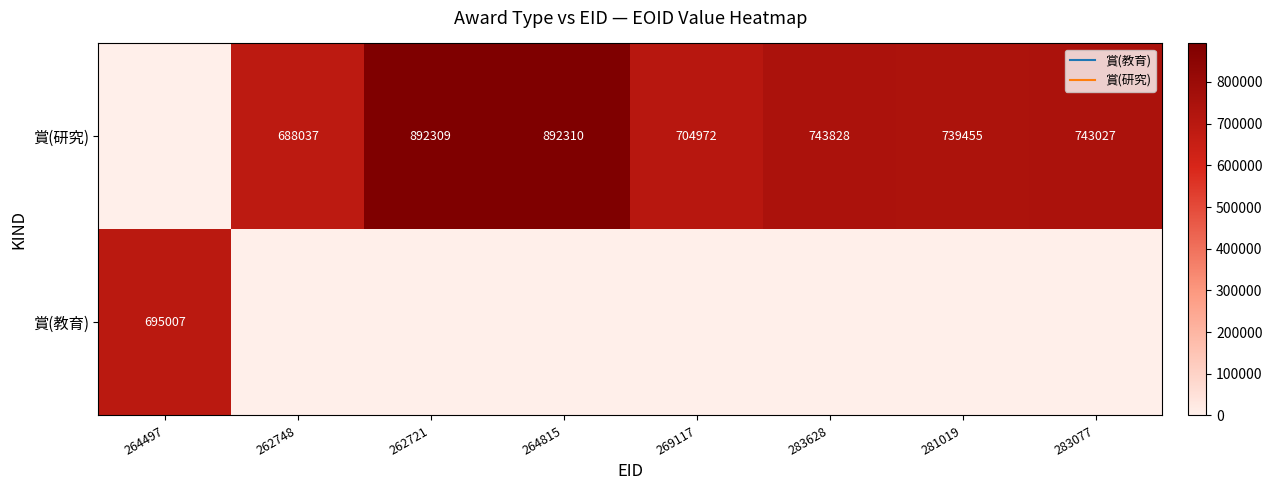

At how many categories does at least one series exceed 588489?

8